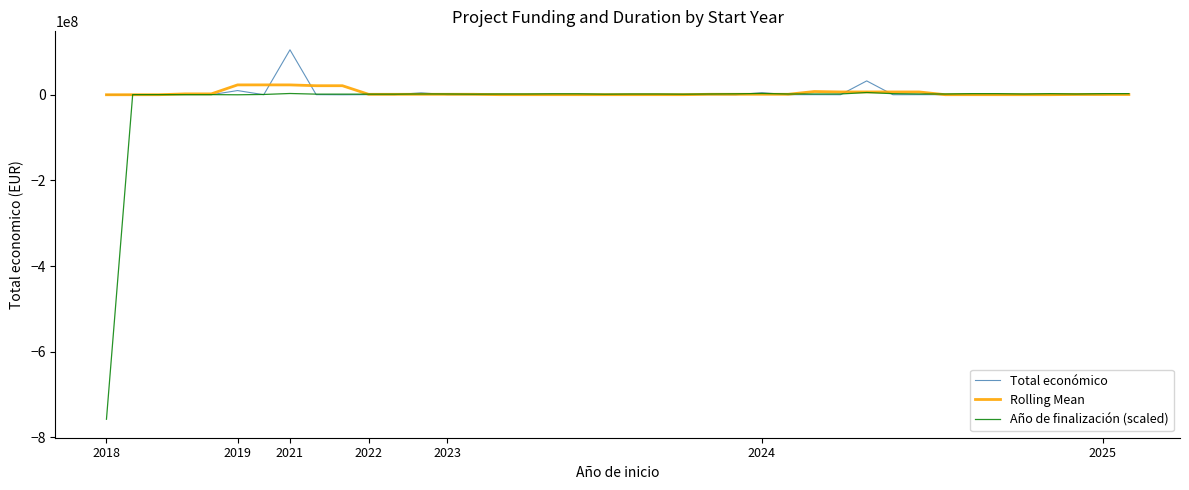

Which series has the widest spread of values?

Año de finalización (scaled)